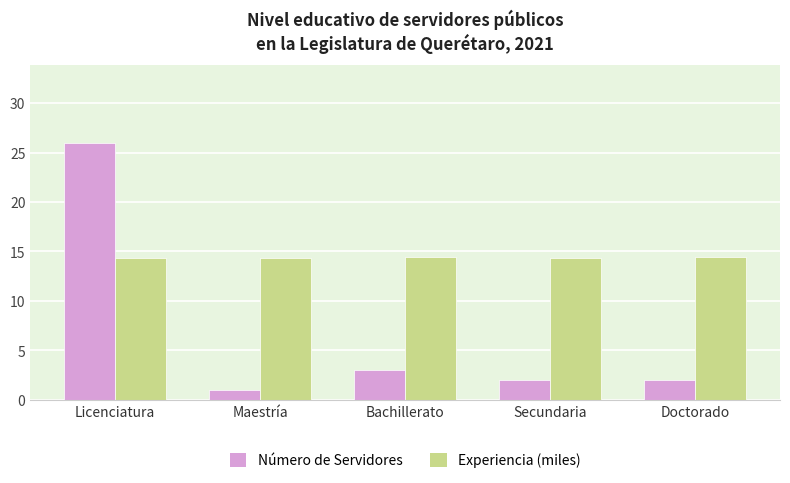

How many bars are there in each group?

2